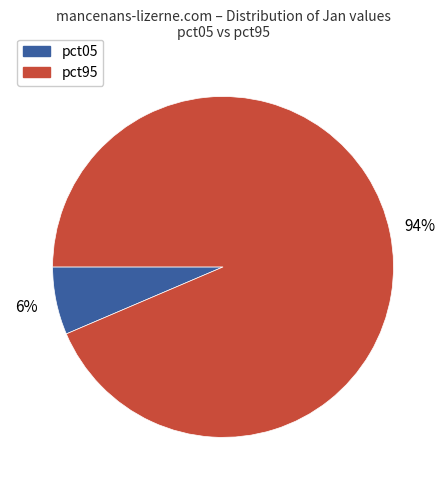

Do pct95 and pct05 together represent more than half of the pie?

Yes